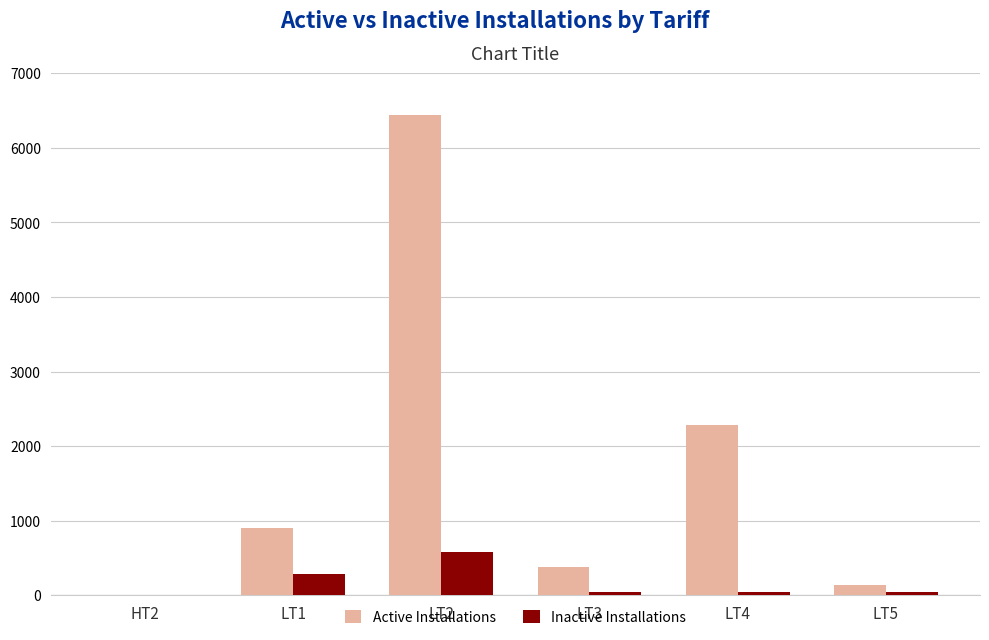

At which category is the sum across all series the highest?

LT2